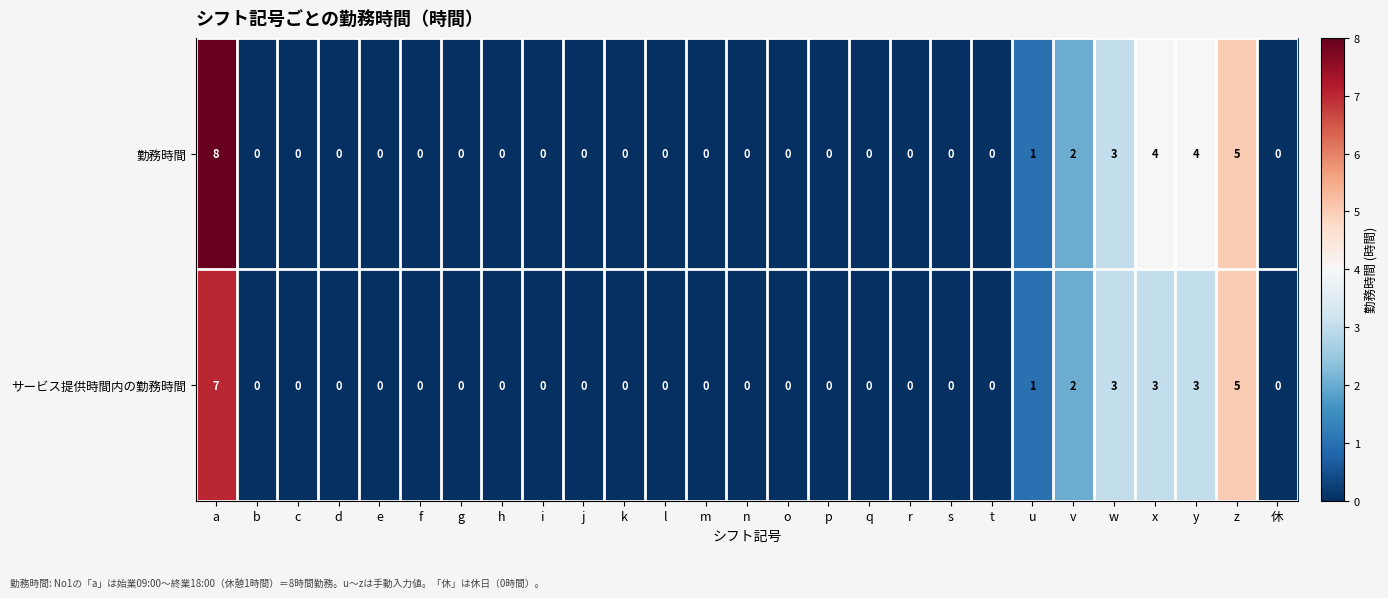

List the series in order of their peak value, highest first.

勤務時間, サービス提供時間内の勤務時間